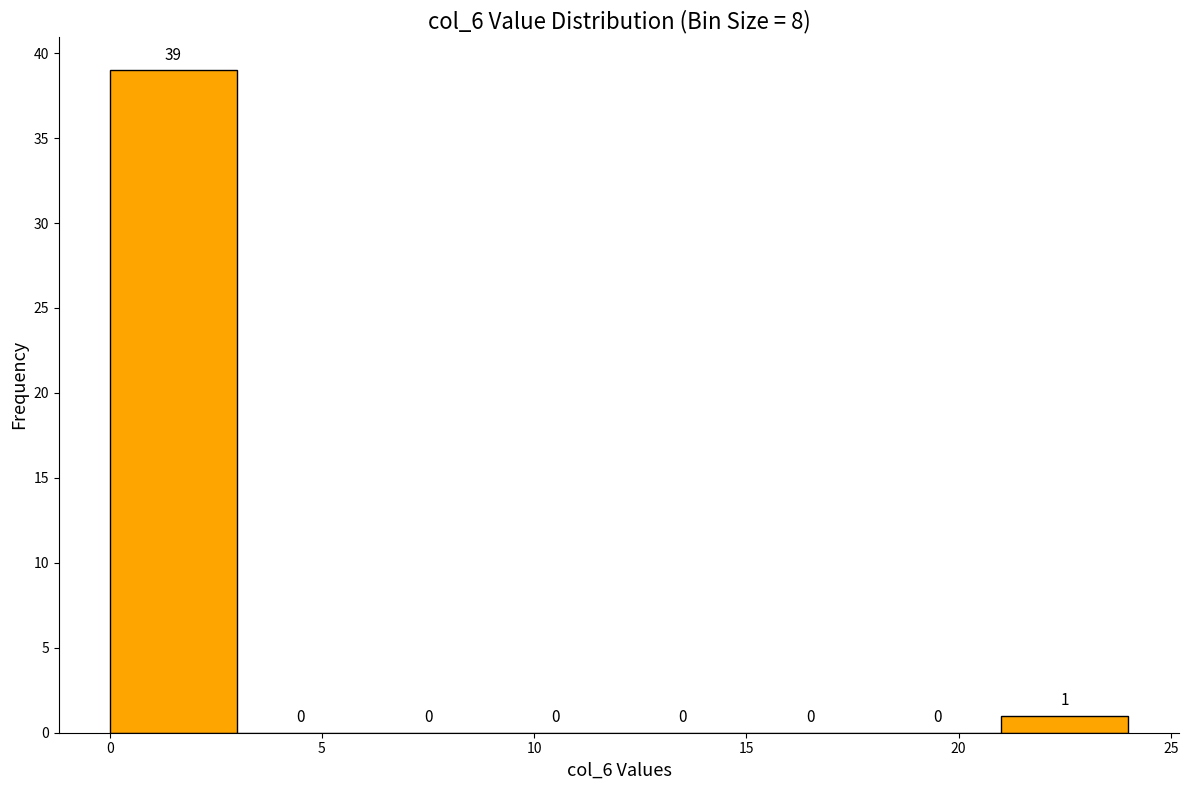

Reading left to right, transcribe this chart: for each bar, give the range it covers on the x-axis and its height.

0 to 3: 39
3 to 6: 0
6 to 9: 0
9 to 12: 0
12 to 15: 0
15 to 18: 0
18 to 21: 0
21 to 24: 1